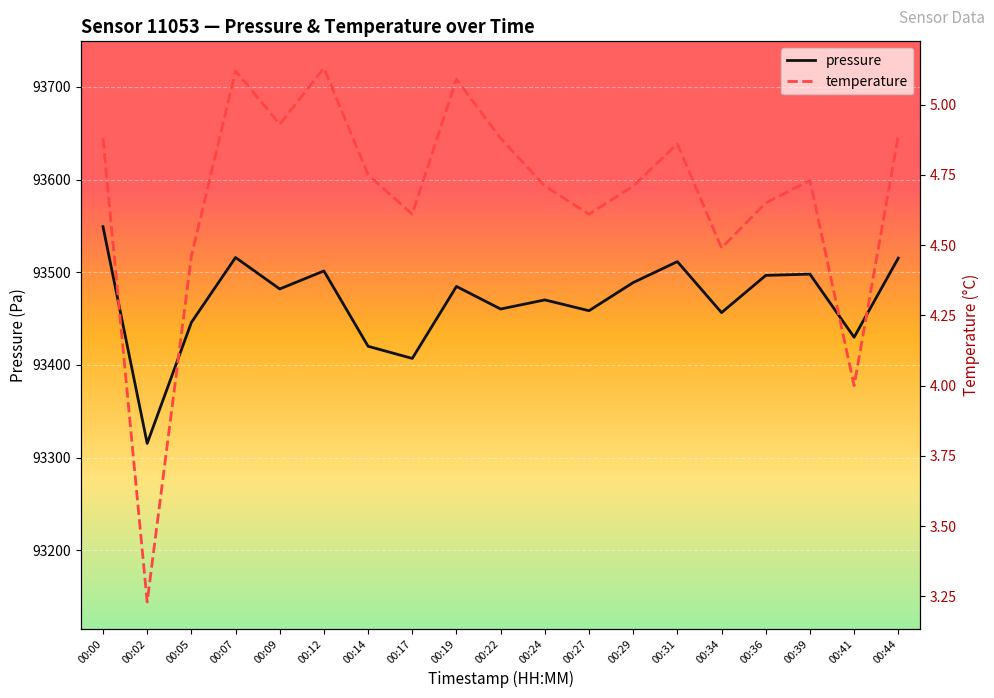

Between 00:17 and 00:31, which series saw the biggest shift?

pressure